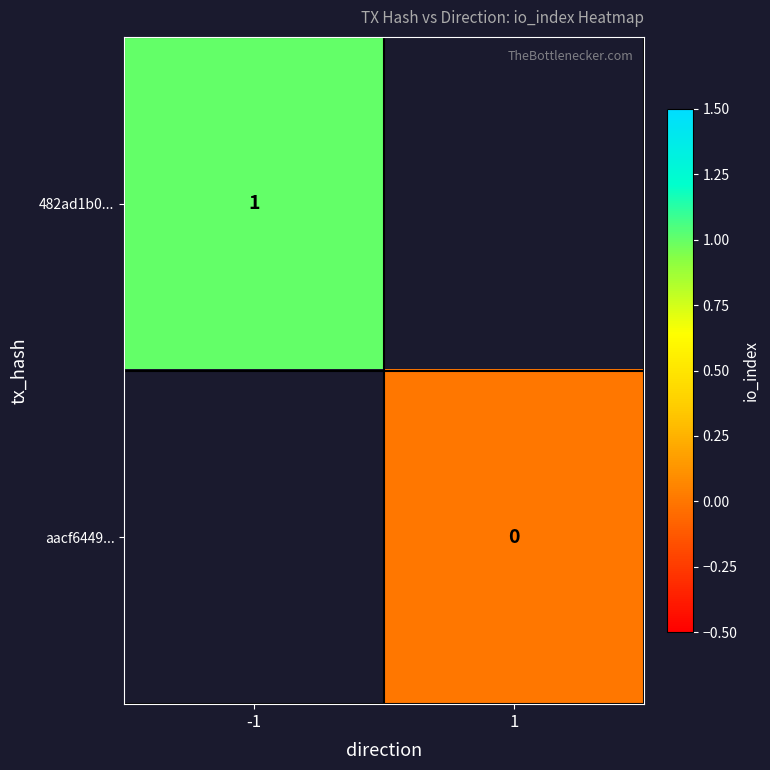

Is the value of 482ad1b0... at -1 greater than the value of aacf6449... at 1?

Yes